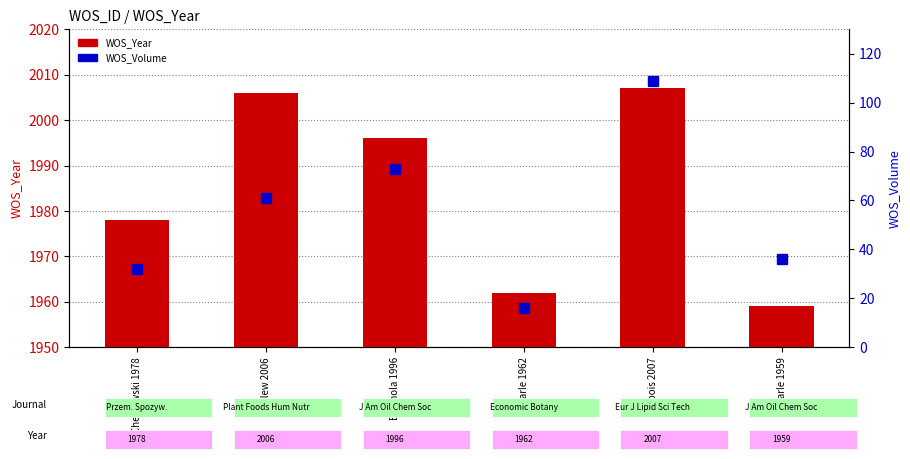

List the series in order of their overall mean, highest first.

WOS_Year, WOS_Volume